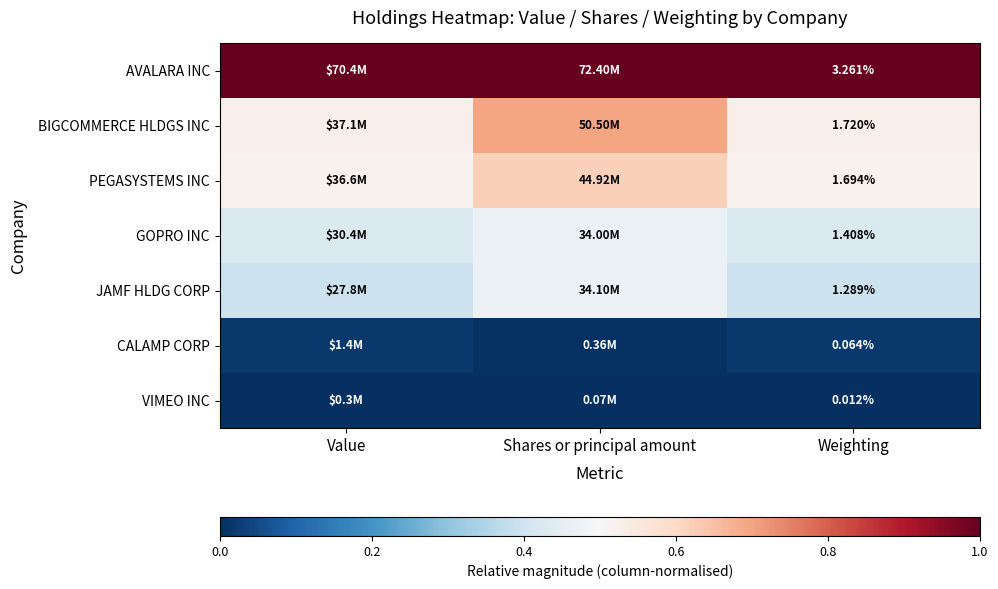

Rank the series at Weighting from lowest to highest value.

VIMEO INC, CALAMP CORP, JAMF HLDG CORP, GOPRO INC, PEGASYSTEMS INC, BIGCOMMERCE HLDGS INC, AVALARA INC